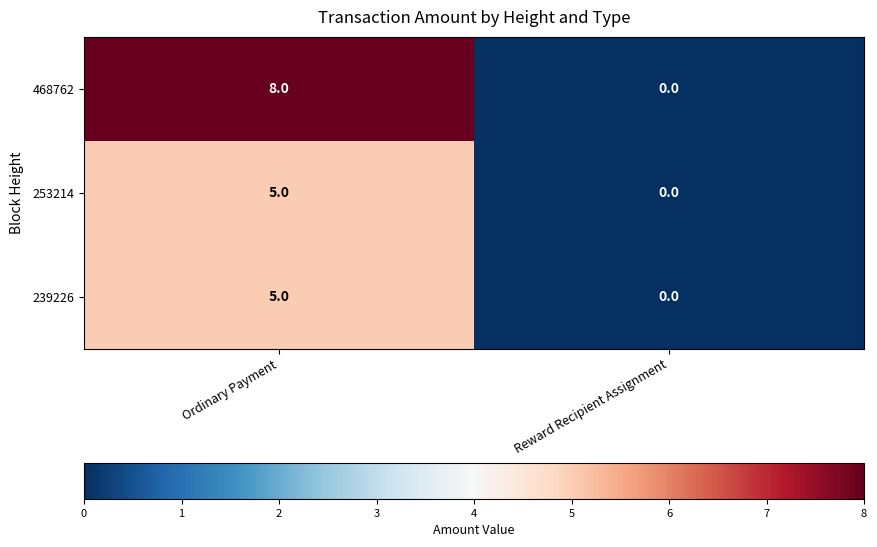

Which series has the largest range (max minus min)?

468762